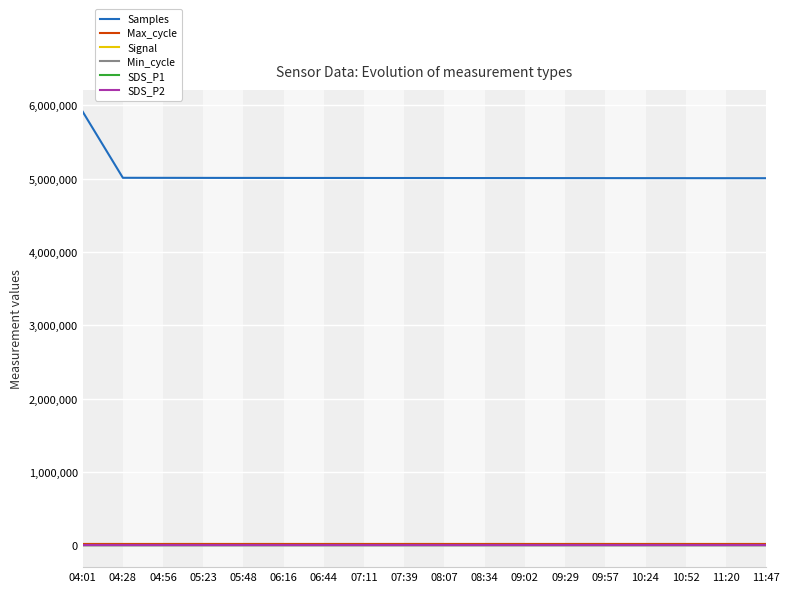

At which category does the chart reach its peak across all series?

04:01